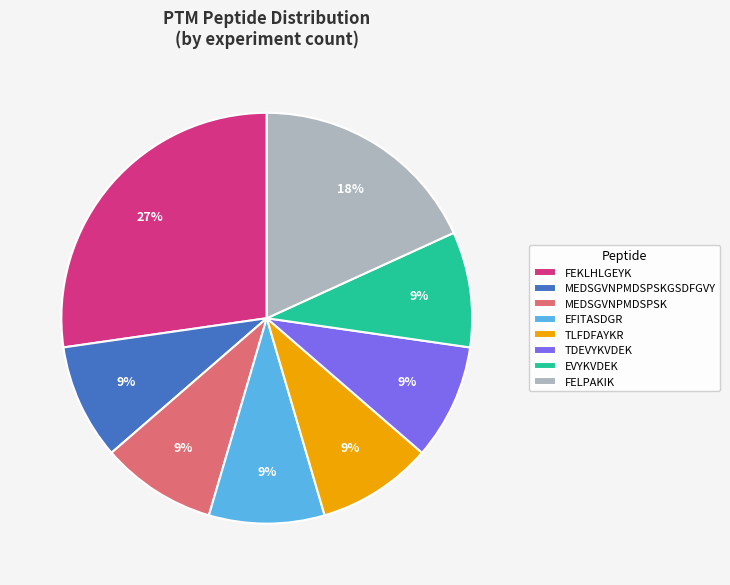

Which category has the biggest portion of the pie?

FEKLHLGEYK